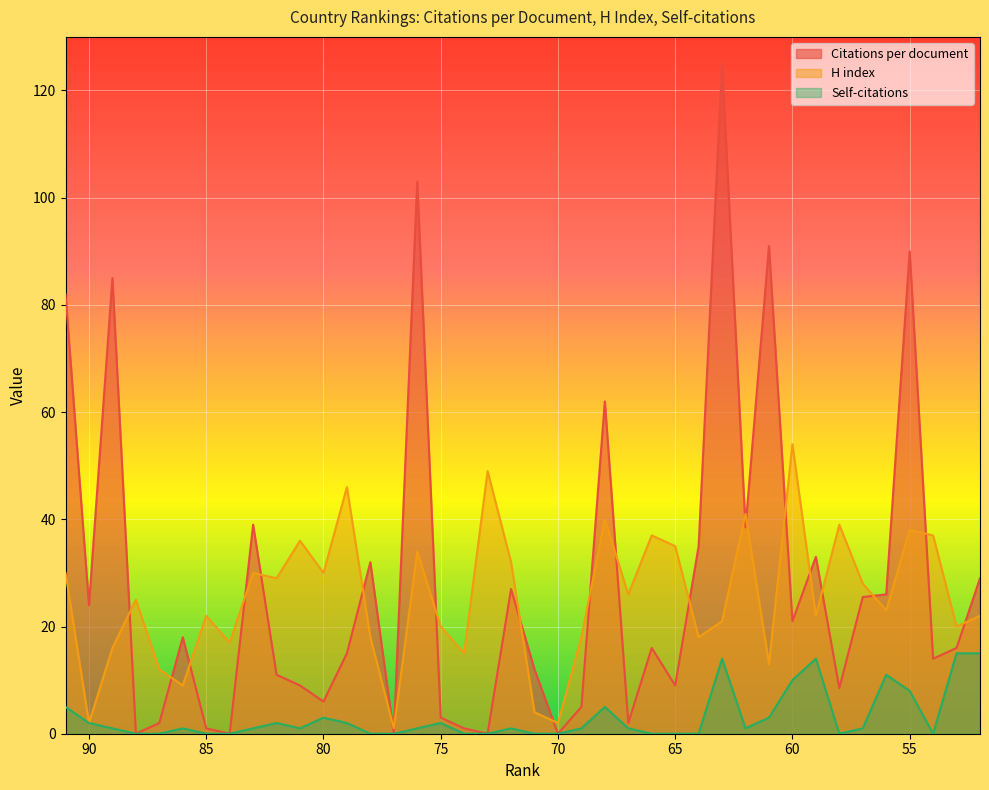

True or false: Self-citations and Citations per document cross at least once.

False